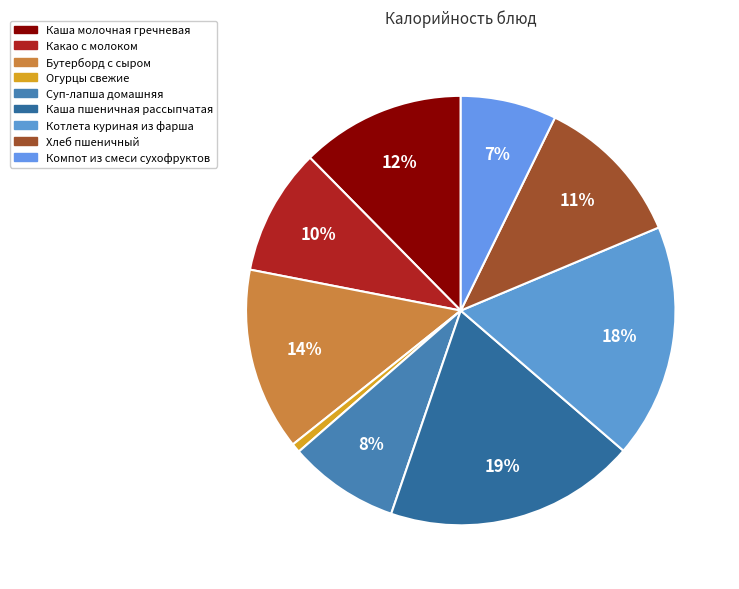

How many segments does this pie chart have?

9